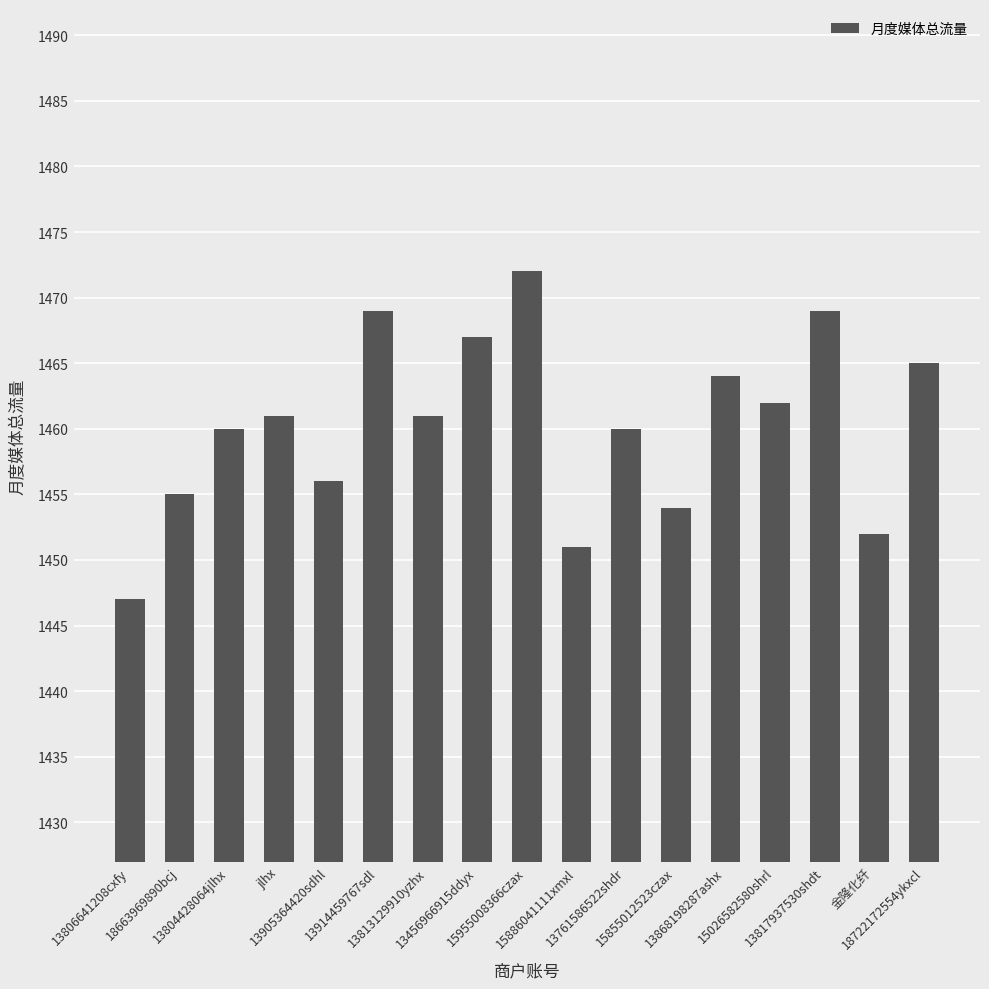

What is the smallest value displayed?

1447